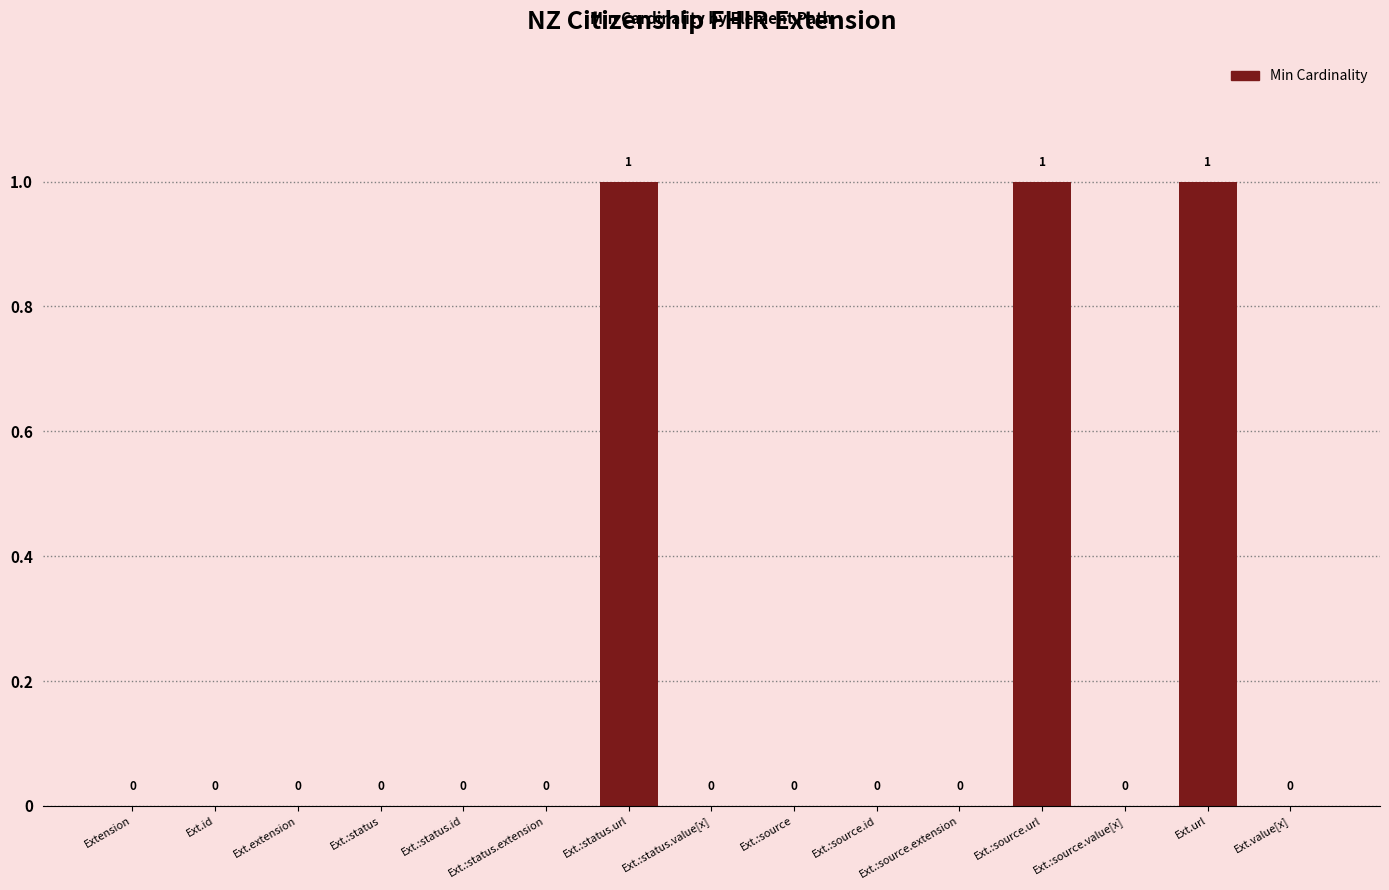

Reading left to right, list all the values displayed in this chart.

Extension=0	Ext.id=0	Ext.extension=0	Ext.:status=0	Ext.:status.id=0	Ext.:status.extension=0	Ext.:status.url=1	Ext.:status.value[x]=0	Ext.:source=0	Ext.:source.id=0	Ext.:source.extension=0	Ext.:source.url=1	Ext.:source.value[x]=0	Ext.url=1	Ext.value[x]=0